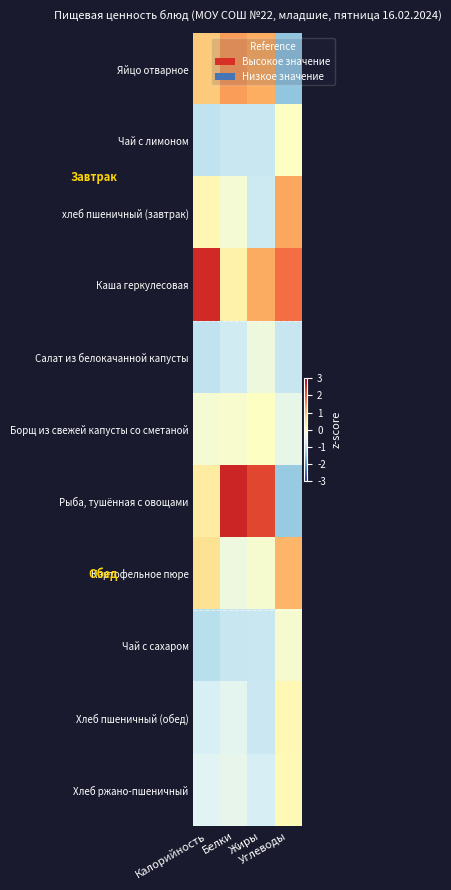

Reading left to right, transcribe all the data shown in this chart.

Яйцо отварное: Калорийность=0.8	Белки=1.3	Жиры=1.2	Углеводы=-1.5
Чай с лимоном: Калорийность=-1.0	Белки=-0.9	Жиры=-0.9	Углеводы=-0.0
хлеб пшеничный (завтрак): Калорийность=0.2	Белки=-0.2	Жиры=-0.8	Углеводы=1.2
Каша геркулесовая: Калорийность=2.5	Белки=0.3	Жиры=1.2	Углеводы=1.8
Салат из белокачанной капусты: Калорийность=-0.9	Белки=-0.8	Жиры=-0.3	Углеводы=-0.9
Борщ из свежей капусты со сметаной: Калорийность=-0.2	Белки=-0.2	Жиры=-0.0	Углеводы=-0.4
Рыба, тушённая с овощами: Калорийность=0.4	Белки=2.5	Жиры=2.2	Углеводы=-1.4
Картофельное пюре: Калорийность=0.6	Белки=-0.3	Жиры=-0.2	Углеводы=1.1
Чай с сахаром: Калорийность=-1.0	Белки=-0.9	Жиры=-0.9	Углеводы=-0.2
Хлеб пшеничный (обед): Калорийность=-0.7	Белки=-0.5	Жиры=-0.8	Углеводы=0.1
Хлеб ржано-пшеничный: Калорийность=-0.5	Белки=-0.5	Жиры=-0.7	Углеводы=0.1